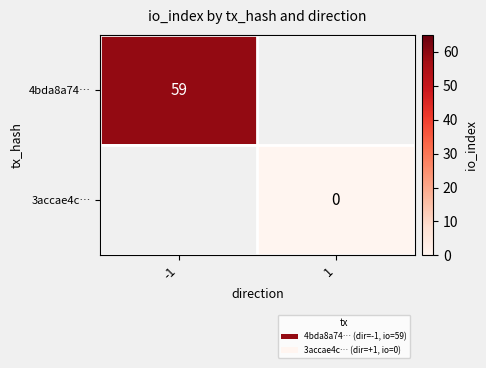

The value of 4bda8a74… at -1 is 100. True or false?

False